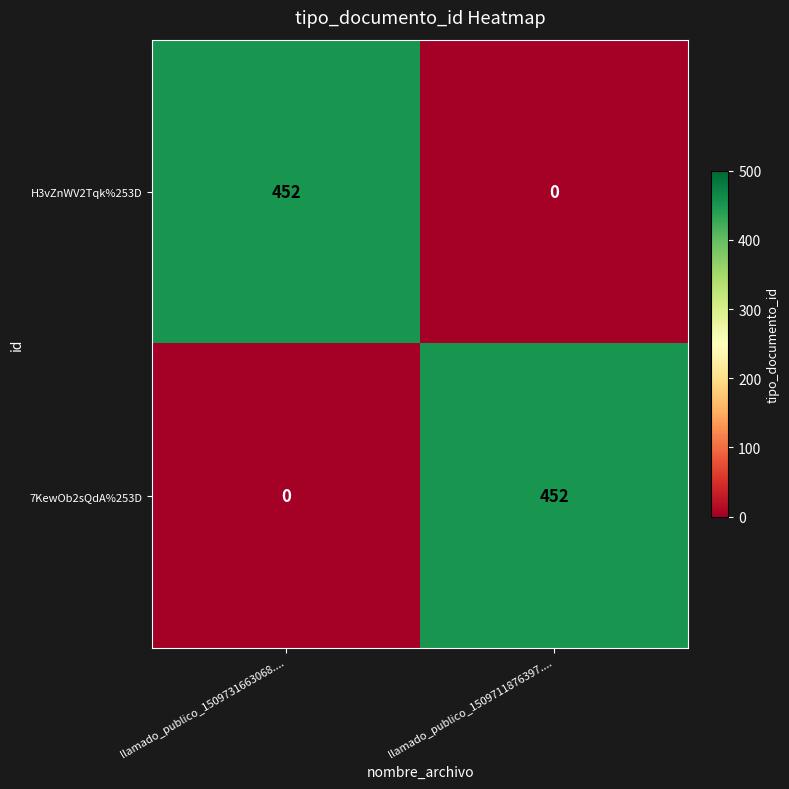

Reading left to right, extract all data points from this chart.

H3vZnWV2Tqk%253D: llamado_publico_1509731663068....=452	llamado_publico_1509711876397....=0
7KewOb2sQdA%253D: llamado_publico_1509731663068....=0	llamado_publico_1509711876397....=452